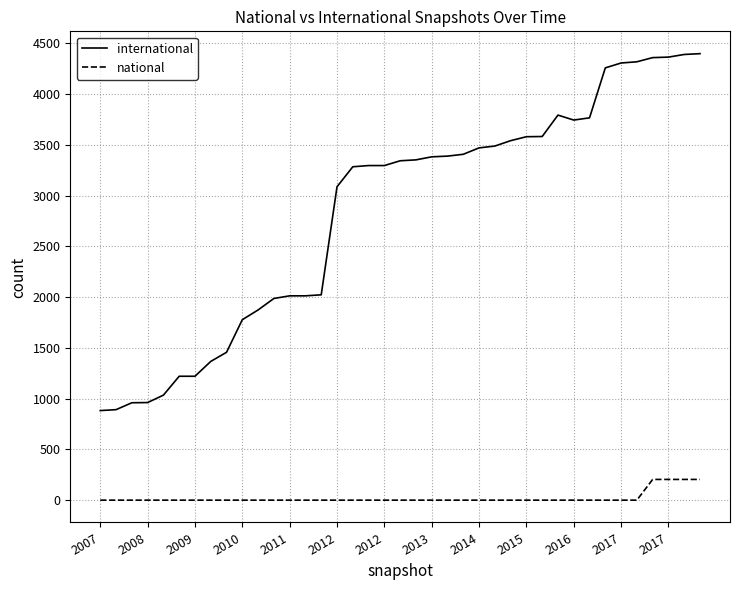

What is the maximum value for national?

204